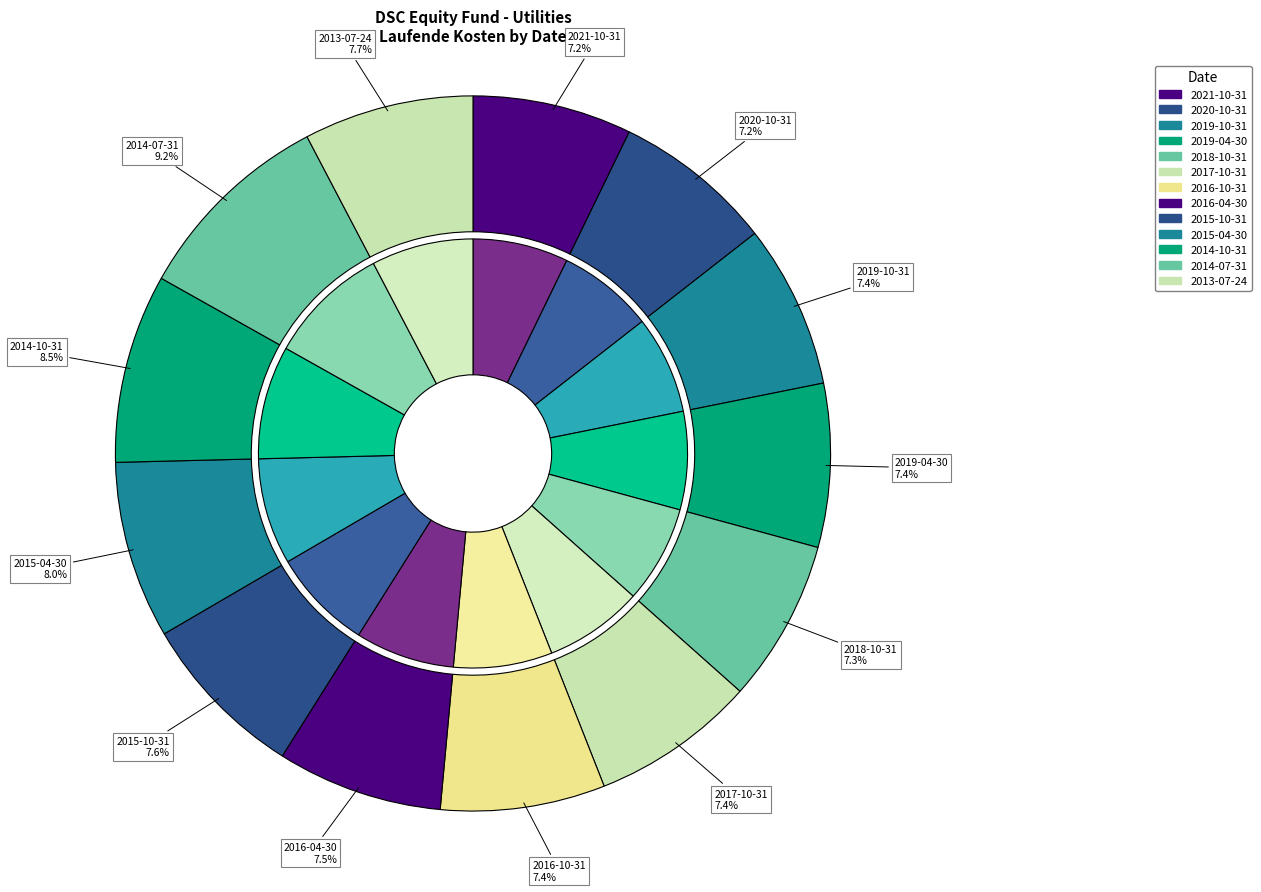

Is there a majority slice in this chart?

No